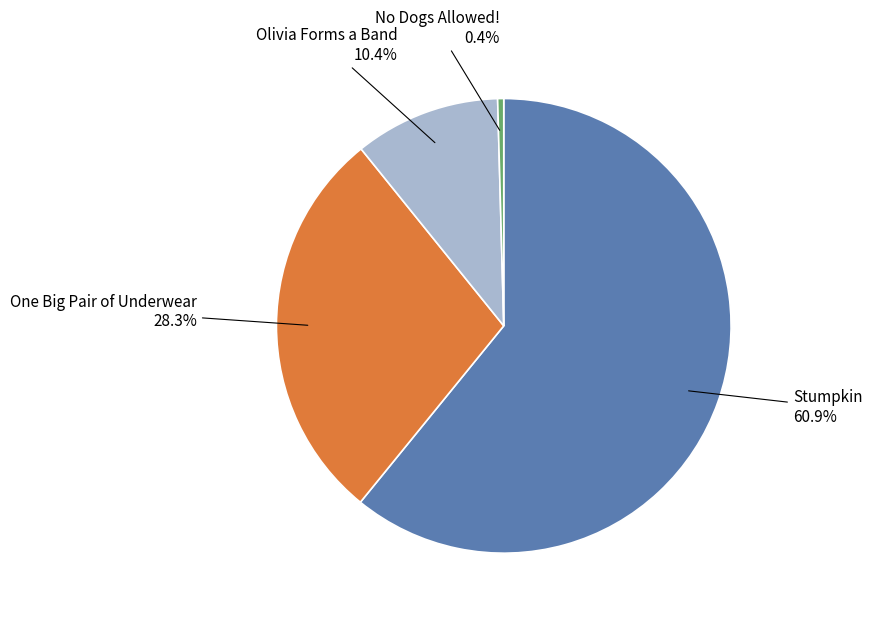

To the nearest percent, what percentage of the pie is Stumpkin?

61%